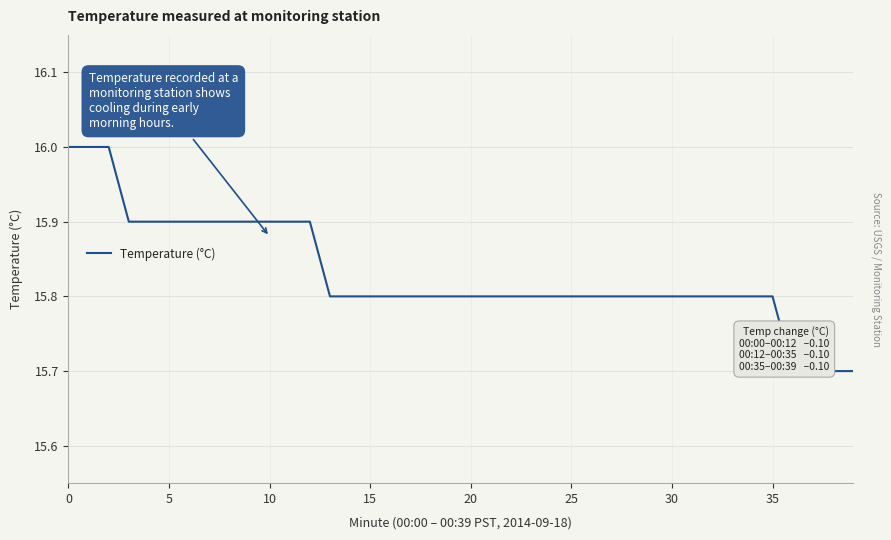

How many values are between 15 and 16?

40